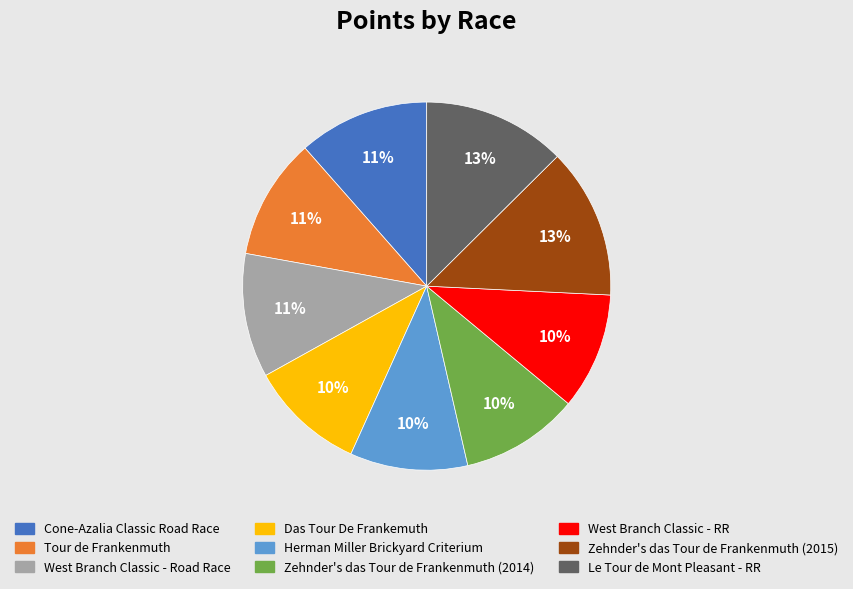

Which has a higher value, Cone-Azalia Classic Road Race or Le Tour de Mont Pleasant - RR?

Le Tour de Mont Pleasant - RR